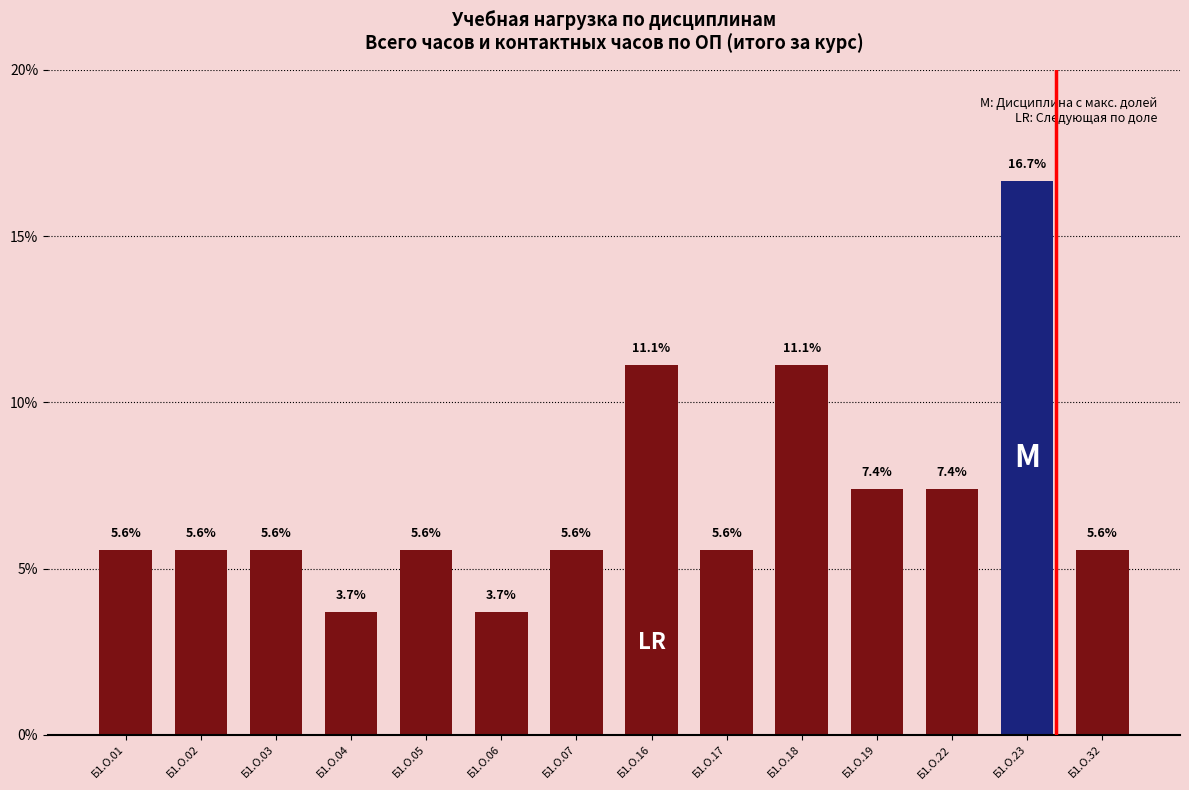

The value at Б1.О.18 is 11.1. True or false?

True